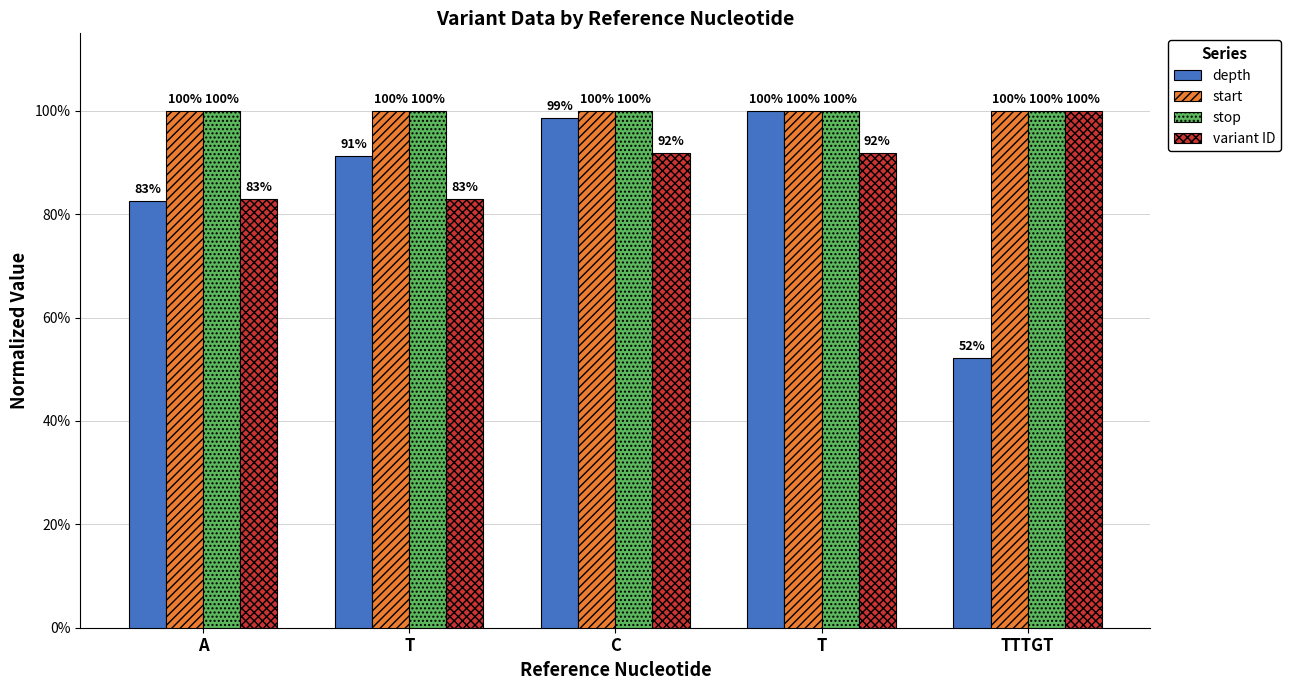

What is the highest value of the start series?

1.0